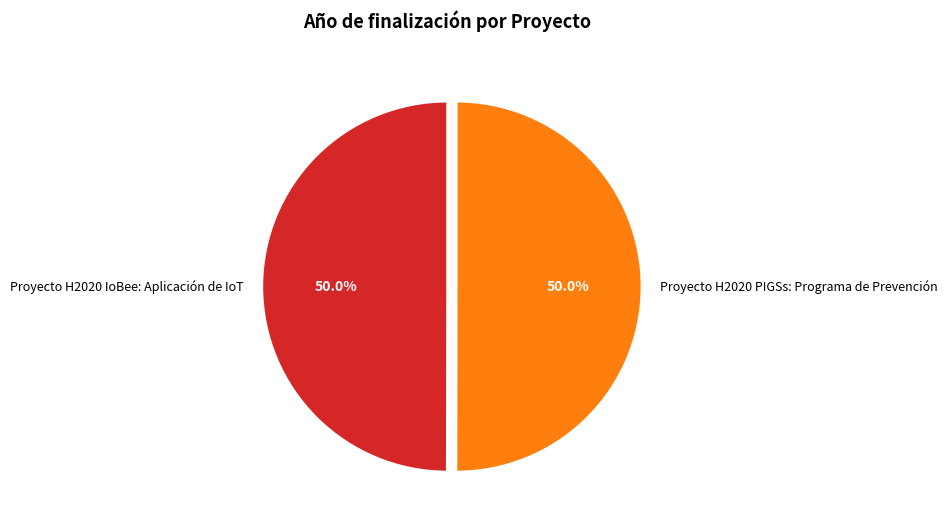

To the nearest percent, what portion does Proyecto H2020 IoBee: Aplicación de IoT represent?

50%